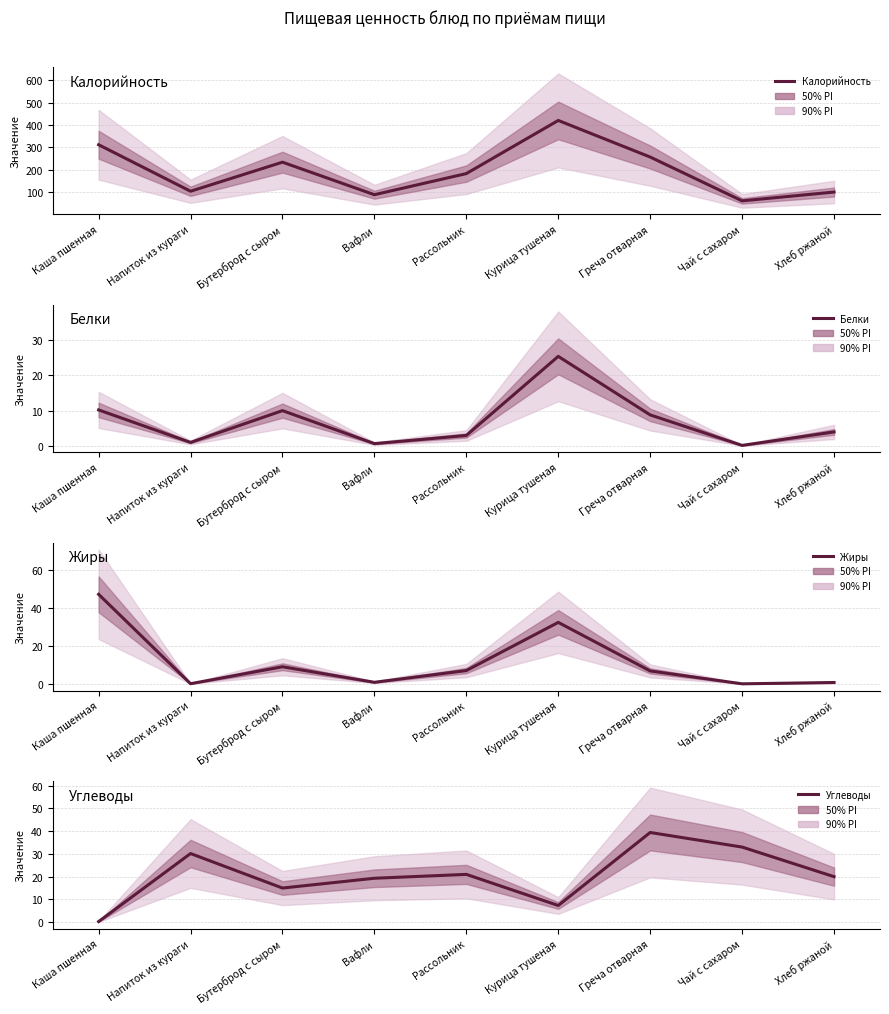

In Жиры, how many points are lower than both neighbors (excluding endpoints)?

3